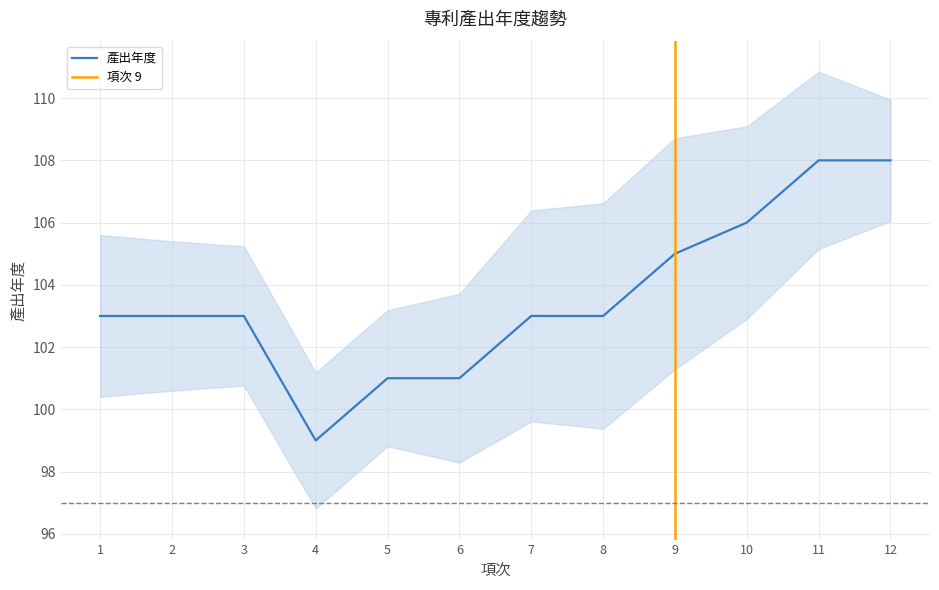

Does the chart display data point markers on the line(s)?

No